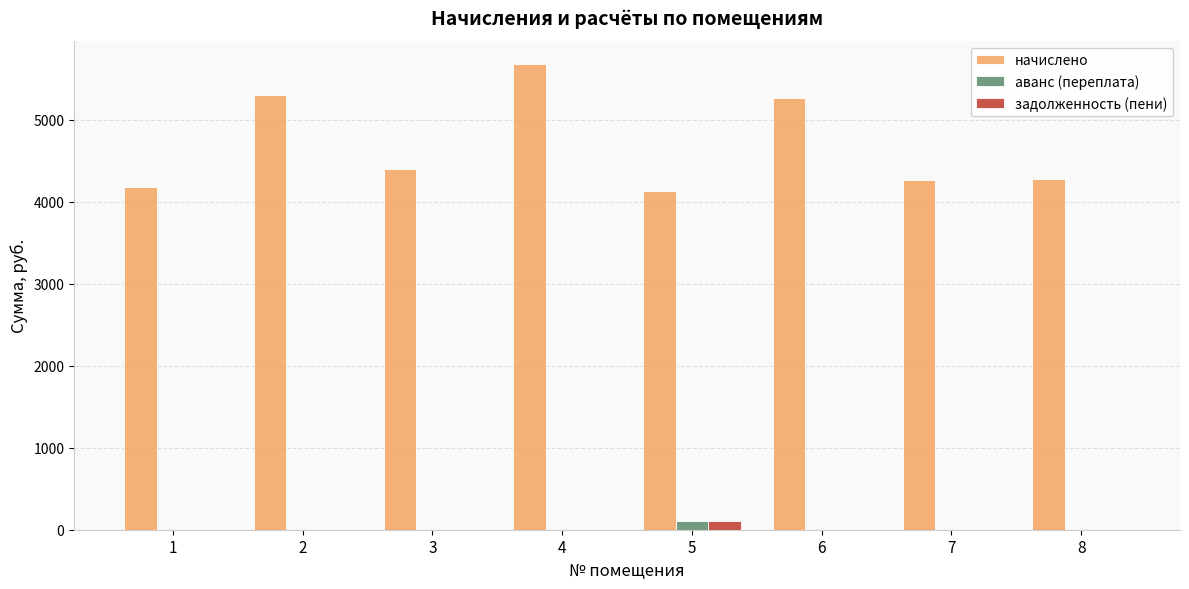

Which series changed the most between 6 and 8?

начислено